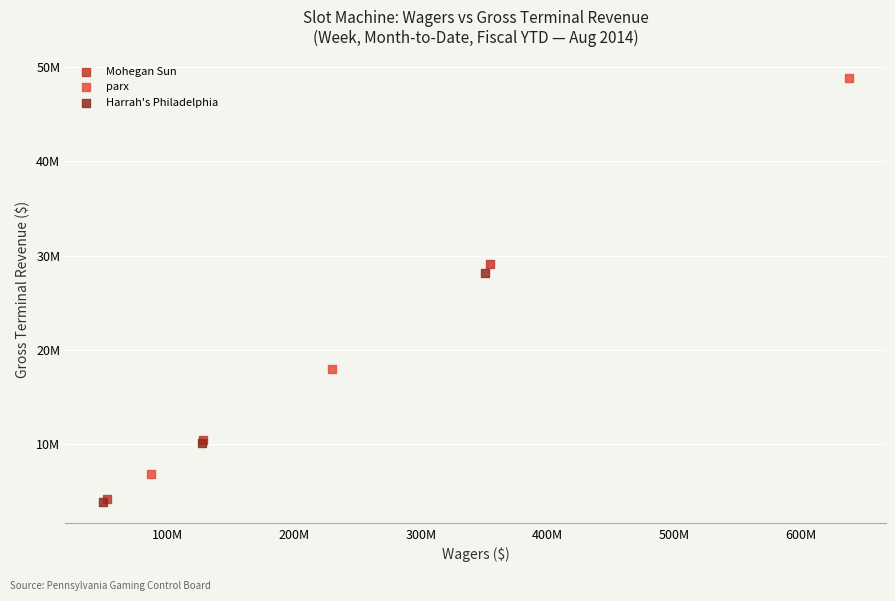

Which series has the widest spread of Y values?

parx